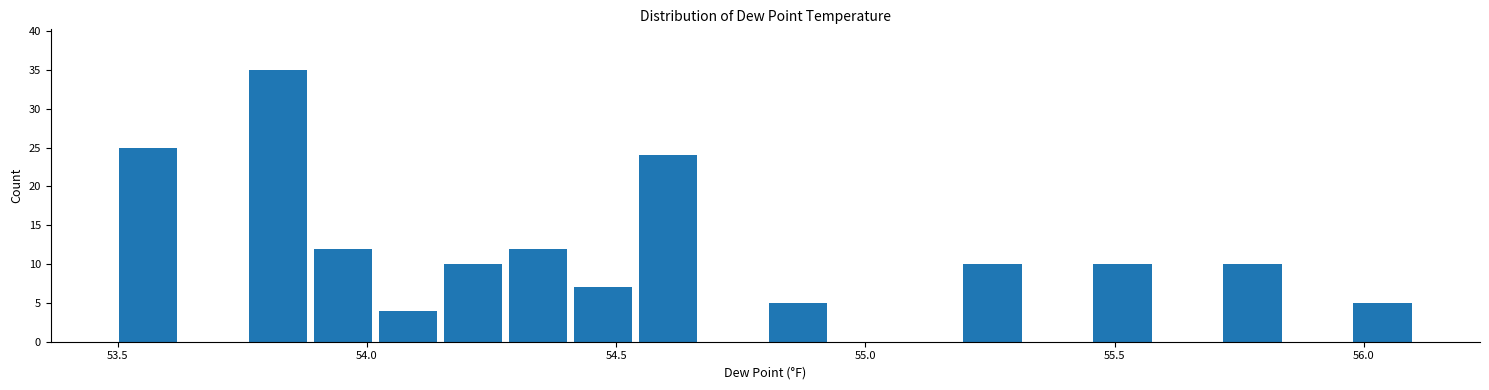

Around what value on the x-axis is the tallest bar? Give the approximate position of its centre, as read against the axis.

53.80